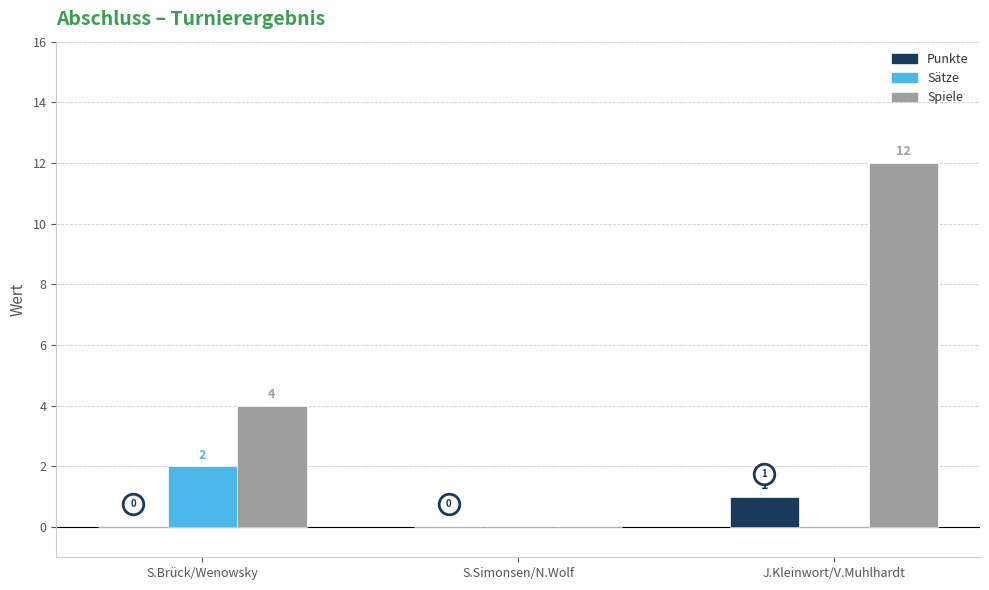

Which series has the widest spread of Y values?

Spiele